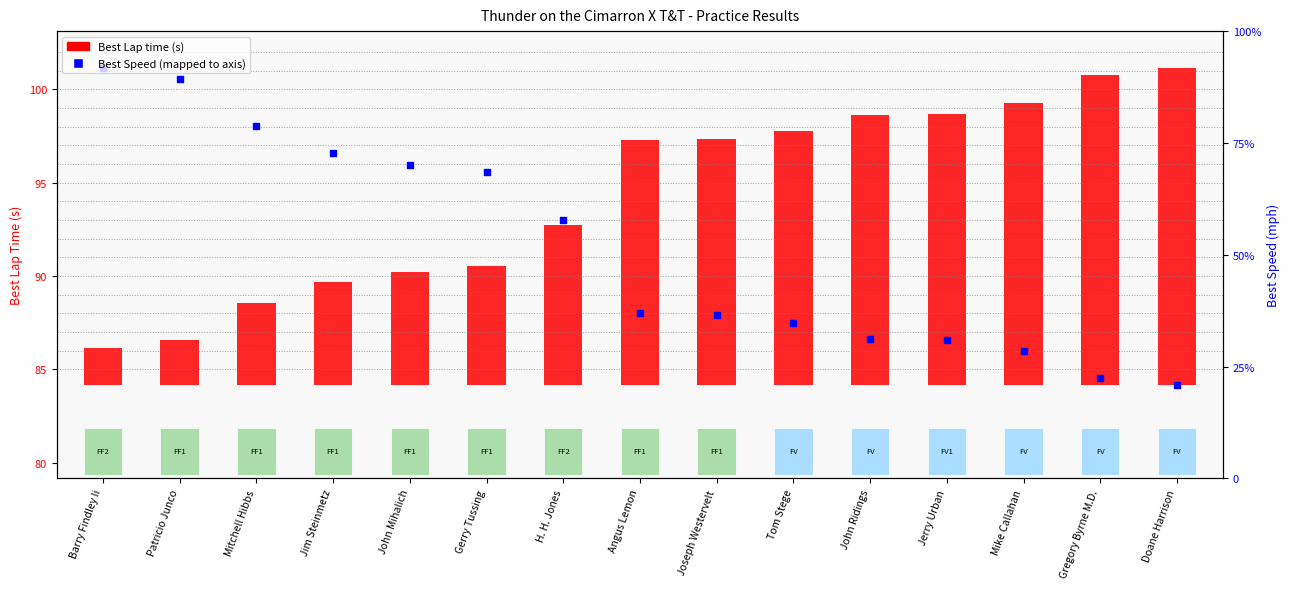

What is the ratio of the value at Doane Harrison to the value at John Ridings?

1.0